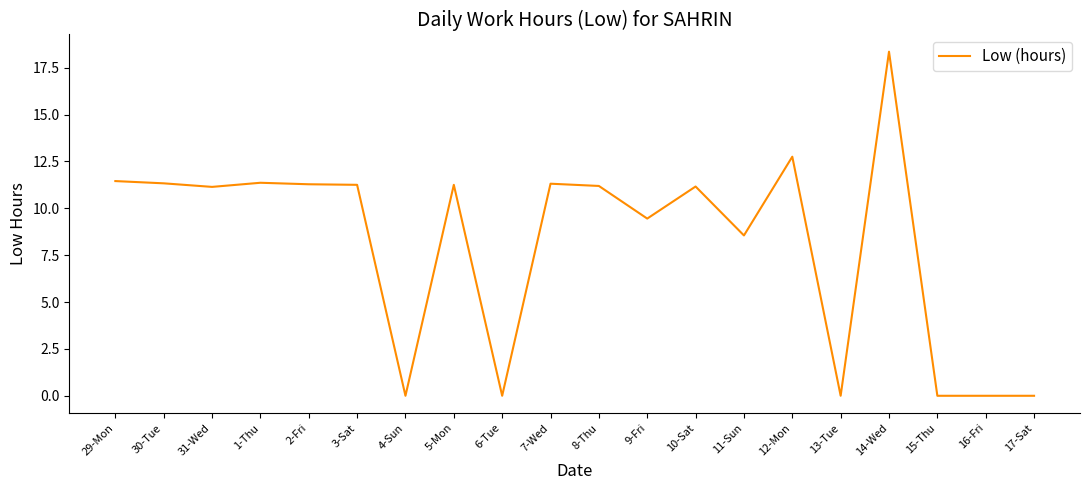

Which category has the highest value across all series?

14-Wed